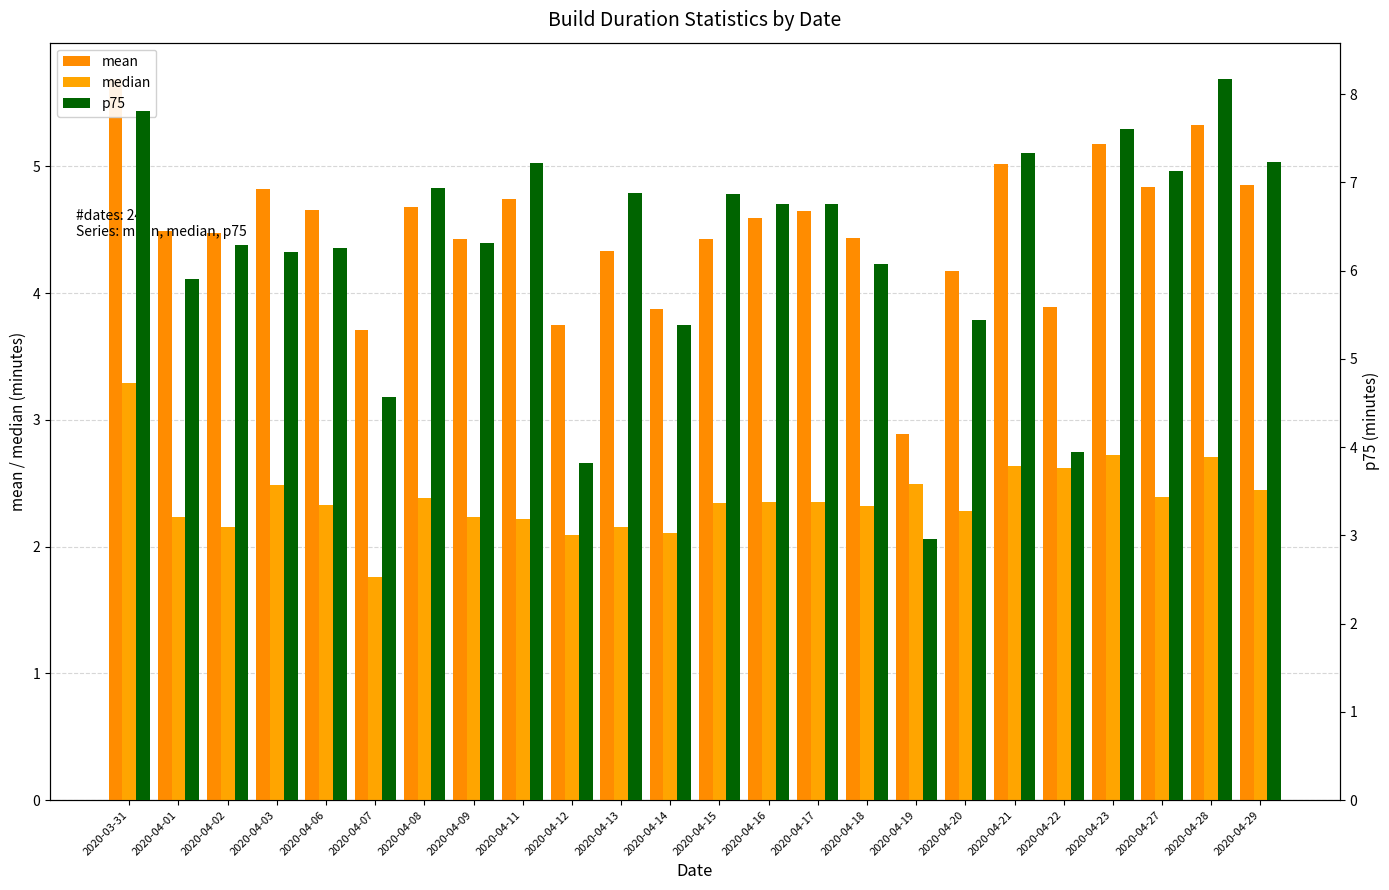

List the labels in order of mean value, smallest first.

2020-04-19, 2020-04-07, 2020-04-12, 2020-04-14, 2020-04-22, 2020-04-20, 2020-04-13, 2020-04-15, 2020-04-09, 2020-04-18, 2020-04-02, 2020-04-01, 2020-04-16, 2020-04-17, 2020-04-06, 2020-04-08, 2020-04-11, 2020-04-03, 2020-04-27, 2020-04-29, 2020-04-21, 2020-04-23, 2020-04-28, 2020-03-31